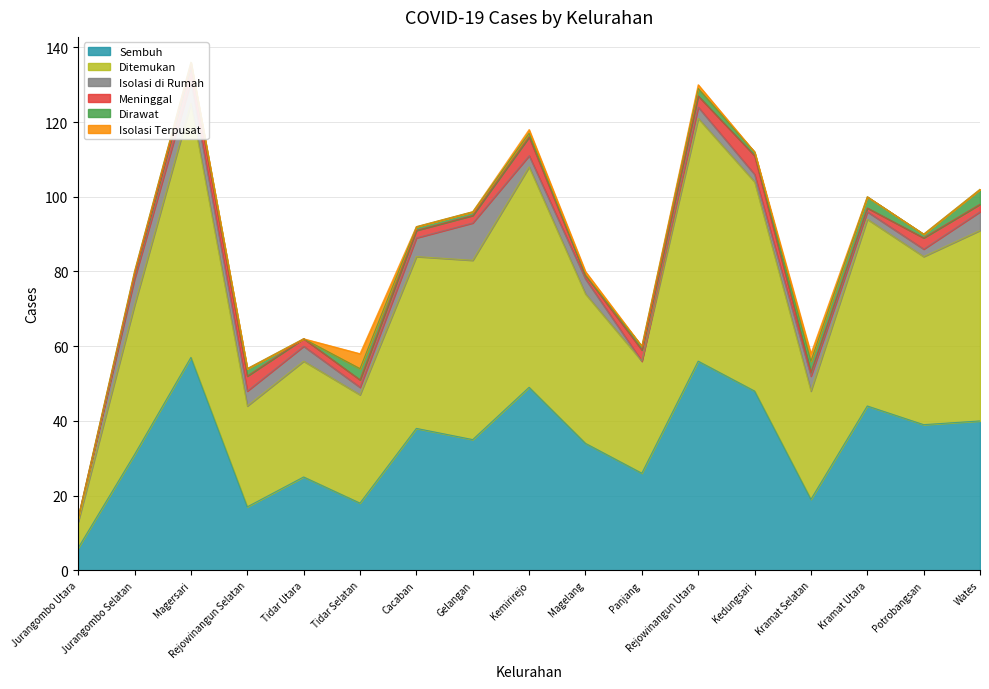

How many lines are shown in the chart?

6